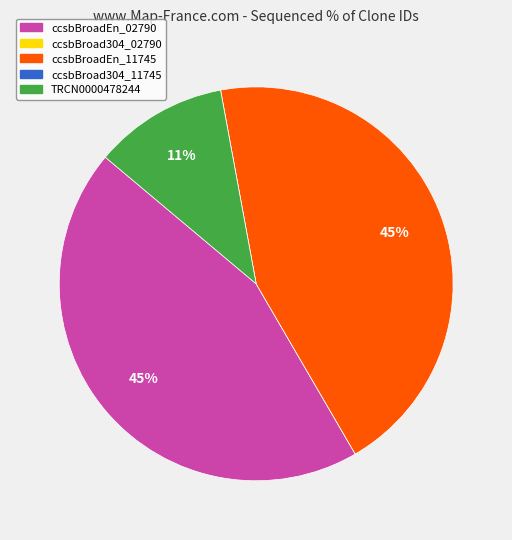

True or false: TRCN0000478244 accounts for 17% of the total.

False